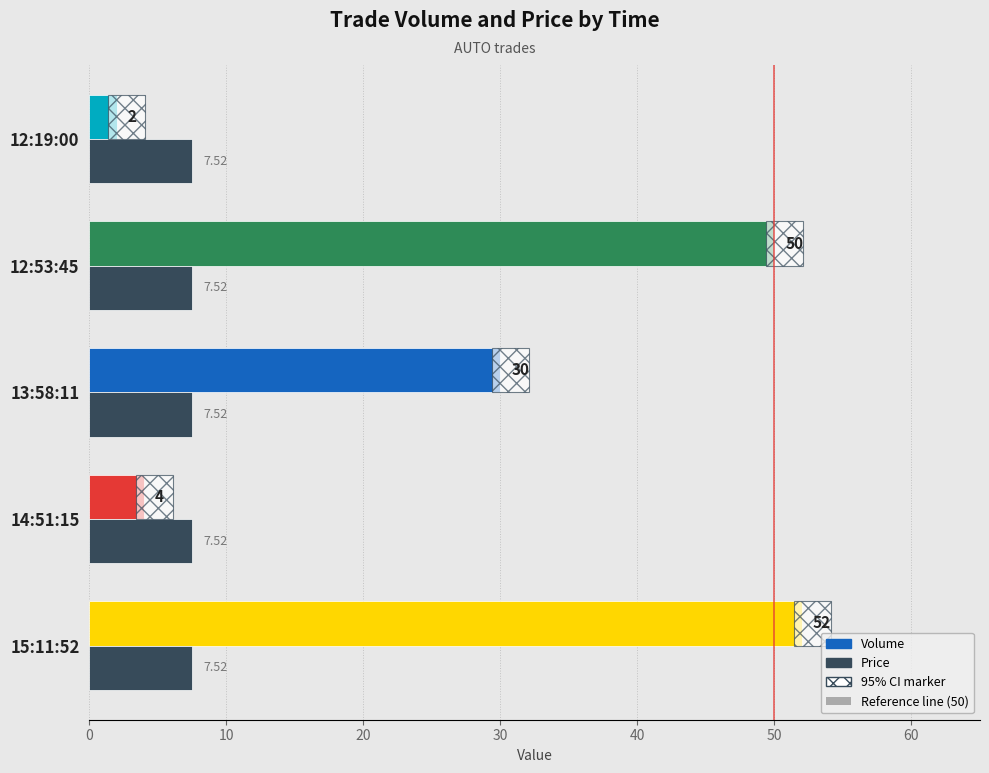

What is the difference between the maximum and minimum values in the Volume series?

50.0